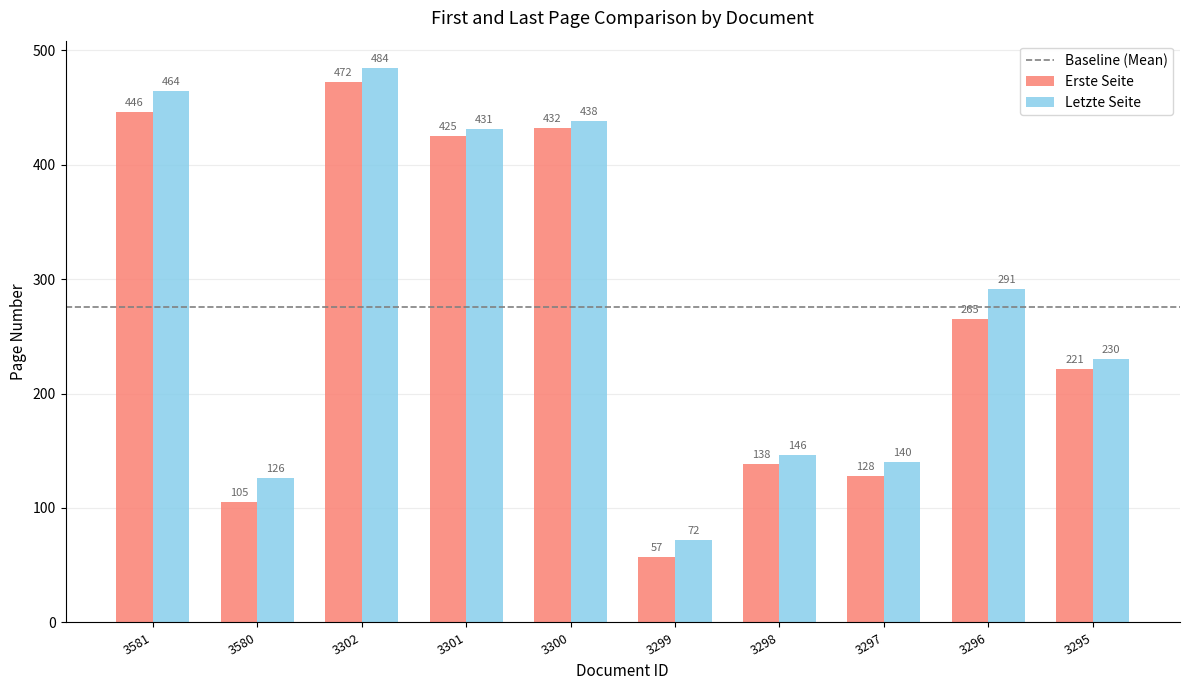

What is the difference between the highest and lowest values at 3298?

8